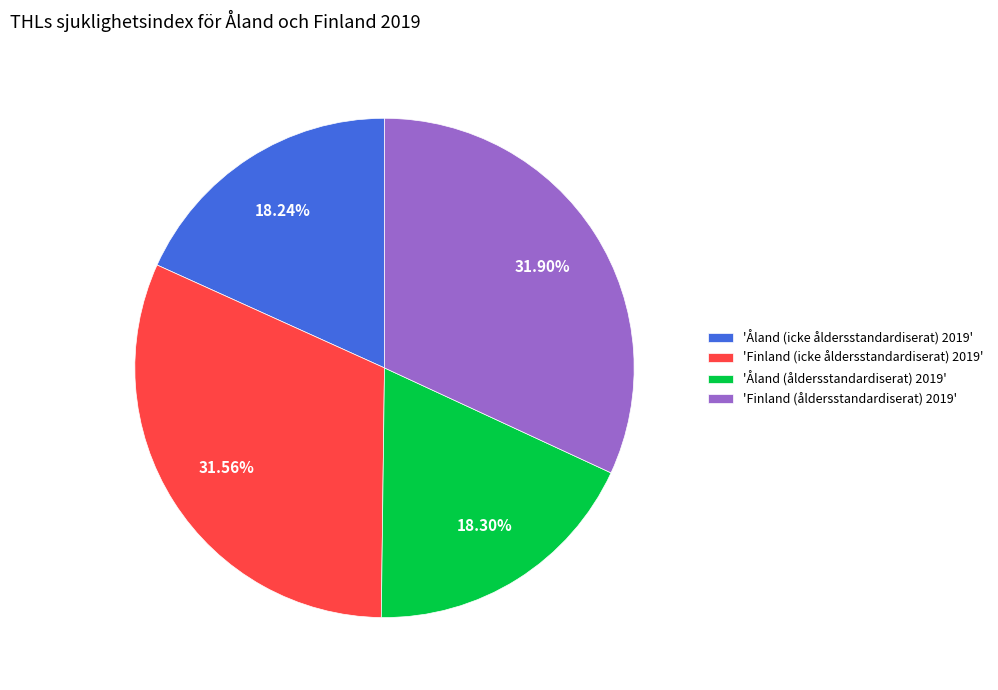

Do 'Åland (åldersstandardiserat) 2019' and 'Finland (icke åldersstandardiserat) 2019' together represent more than half of the pie?

No